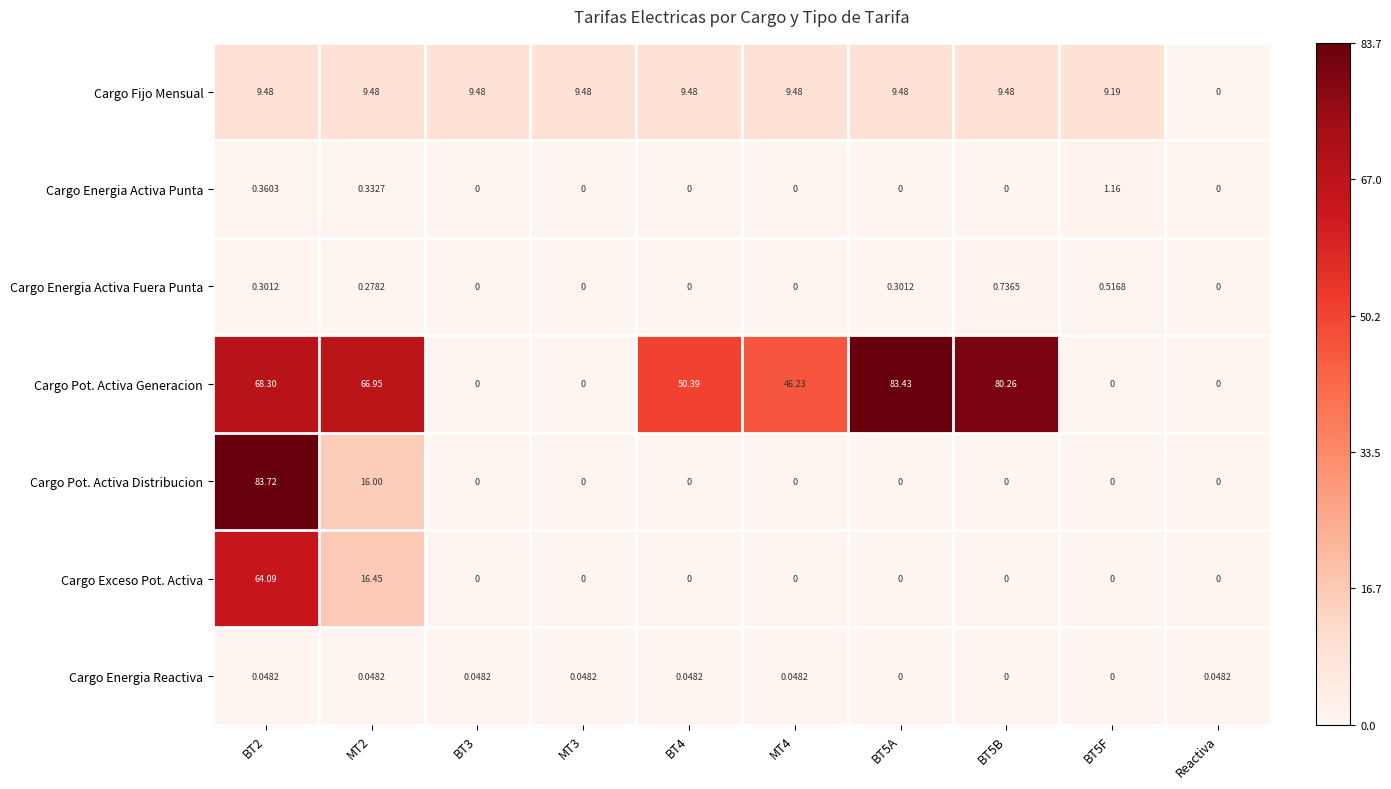

Count the number of categories in the chart.

10